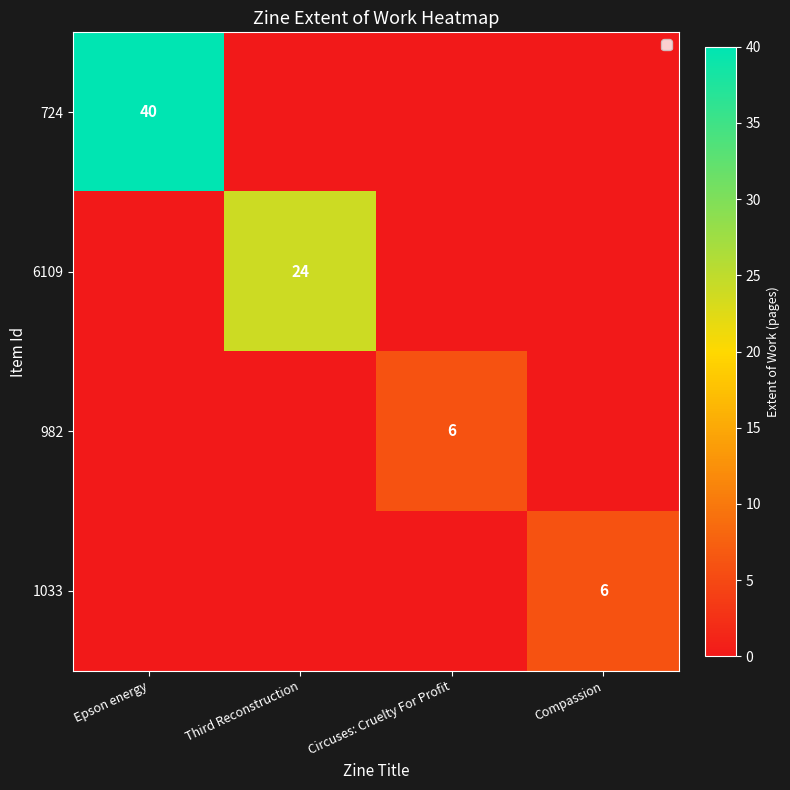

The value of 1033 at Compassion is 6. True or false?

True